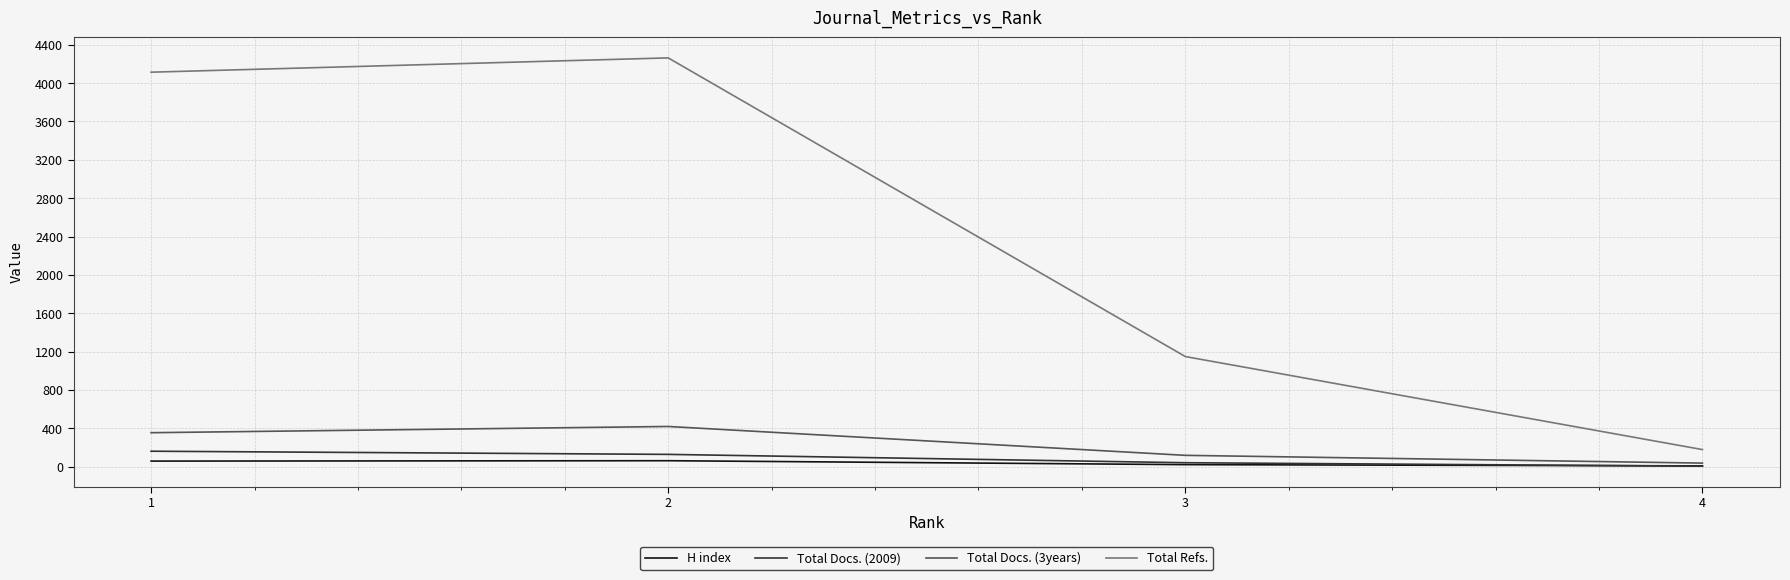

True or false: H index has more than 2 points higher than both neighbors.

False